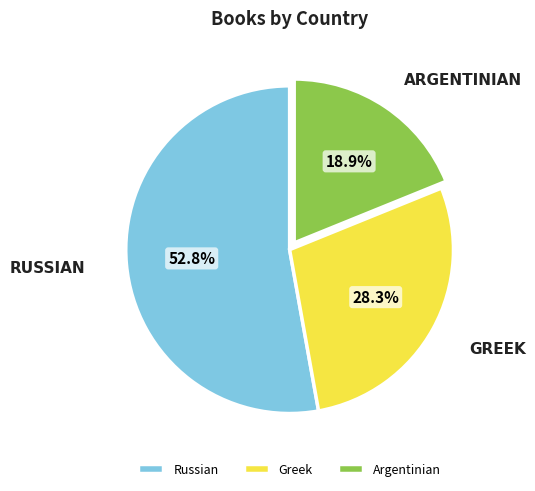

To the nearest percent, what is the difference between the largest and smallest slice percentages?

34%